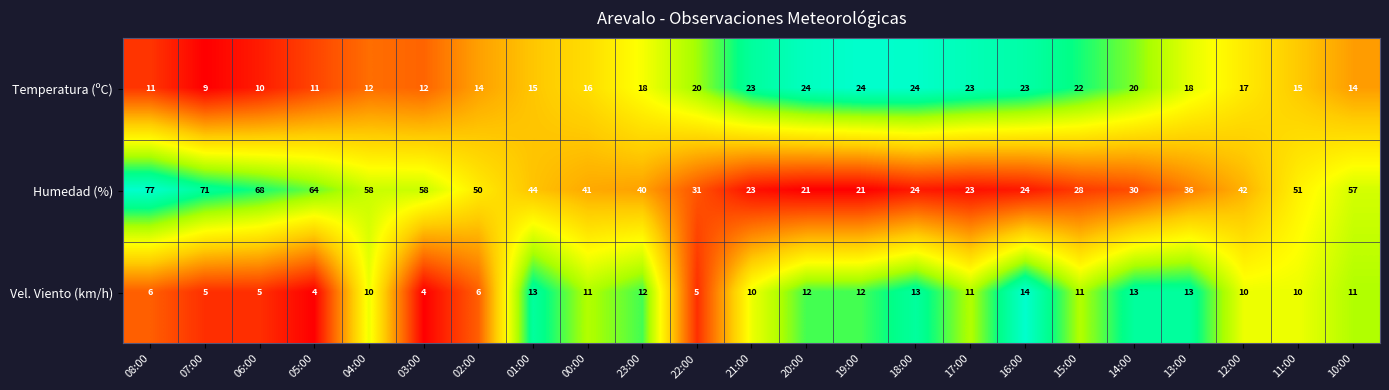

What is the difference between the maximum and minimum values in the Humedad (%) series?

56